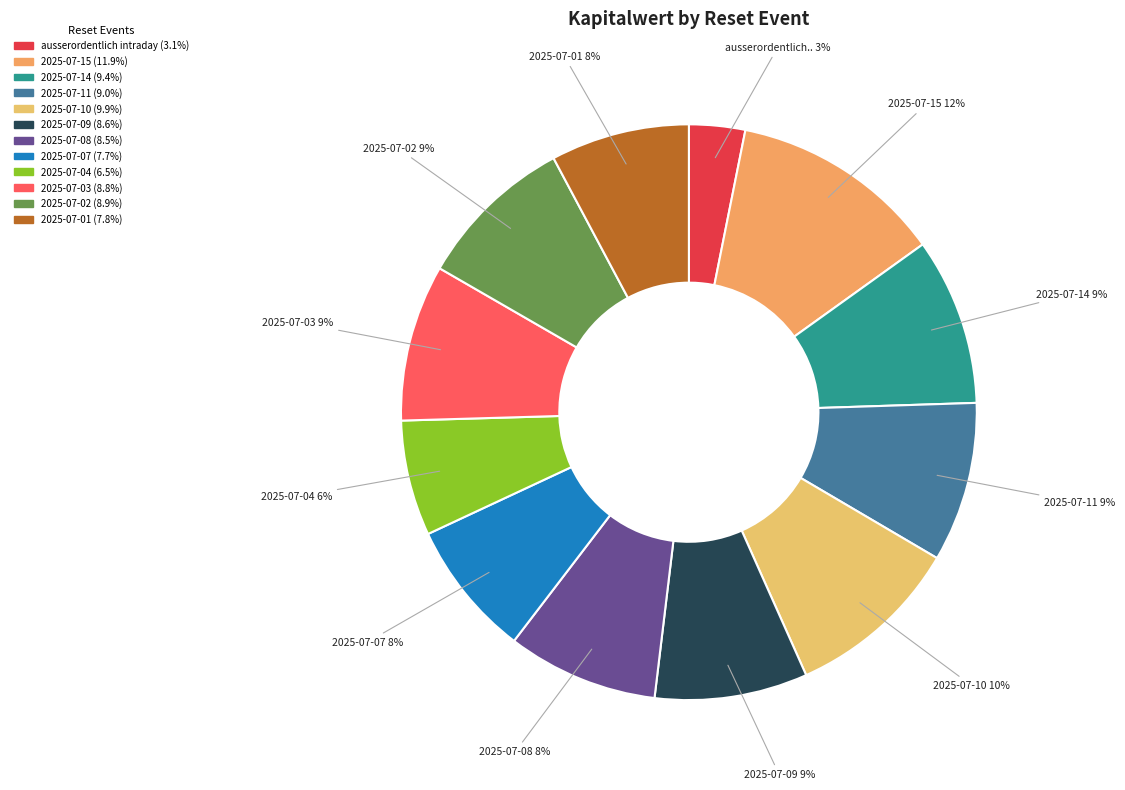

What is the total percentage of 2025-07-14 and 2025-07-04?

15.9%